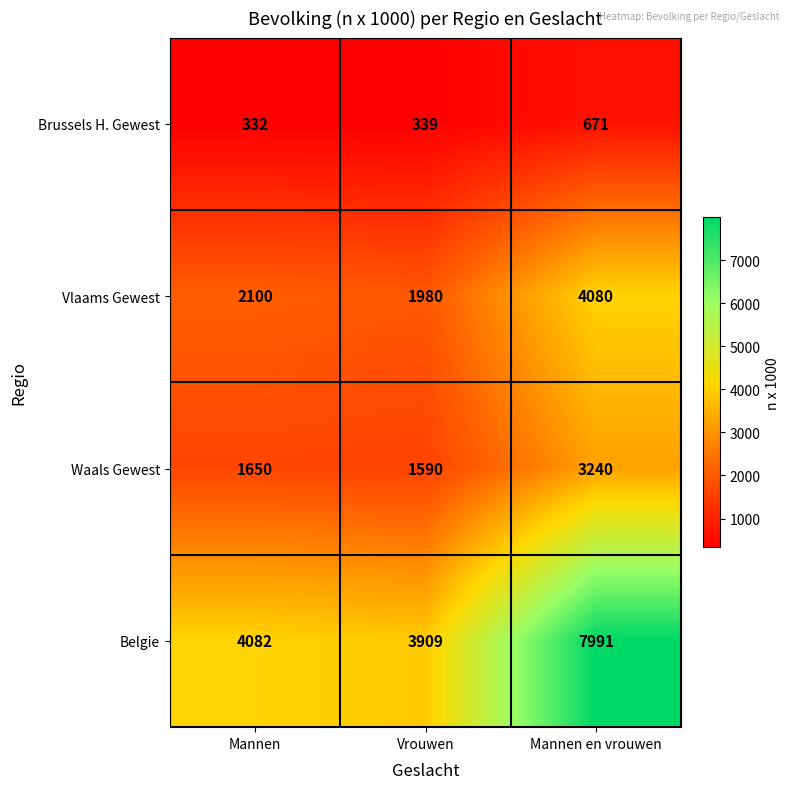

At Vrouwen, list the series in order from smallest to largest.

Brussels H. Gewest, Waals Gewest, Vlaams Gewest, Belgie